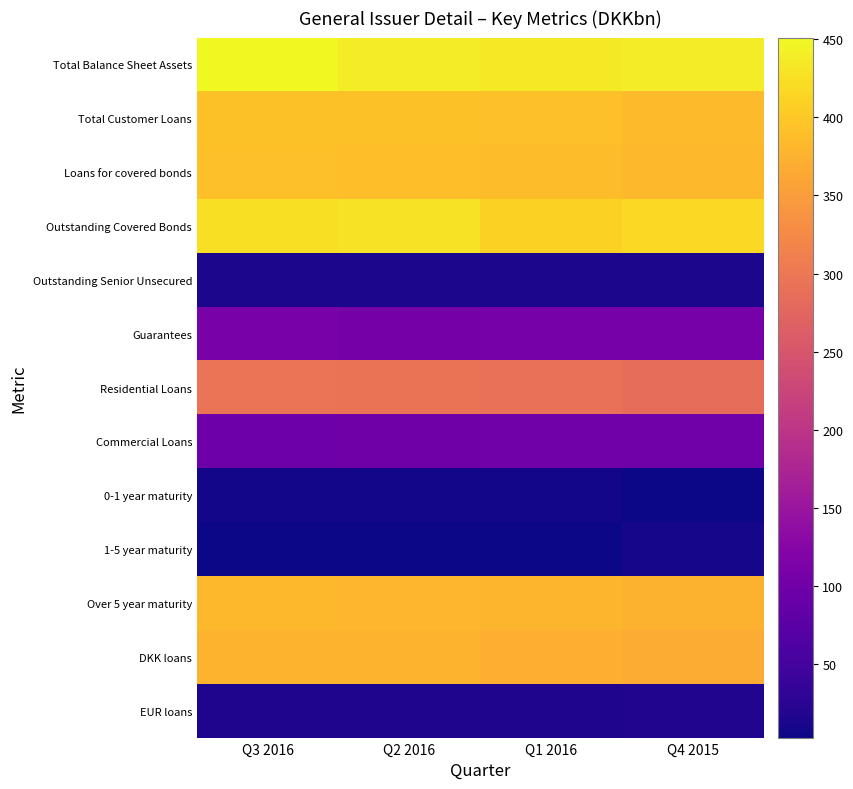

Which series has the largest total across all categories?

Total Balance Sheet Assets